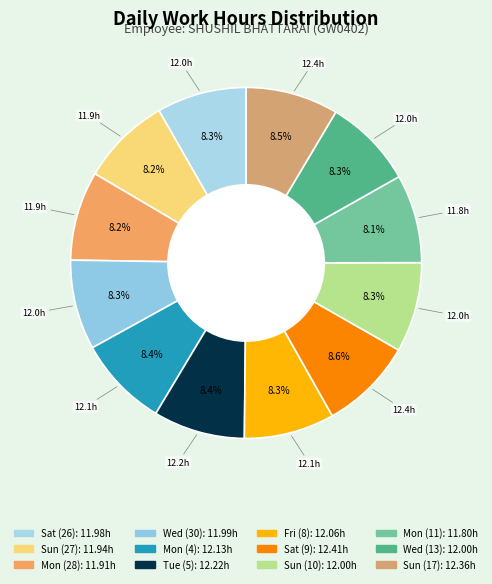

Is there a majority slice in this chart?

No